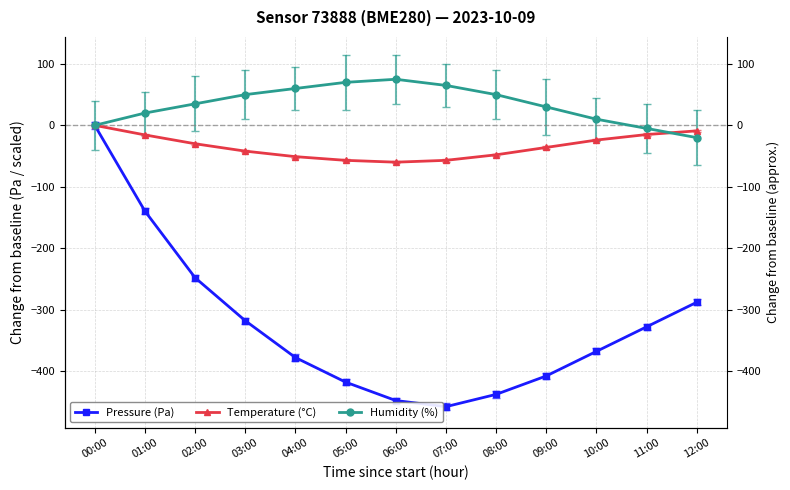

What is the difference between the maximum and minimum values in the Pressure (Pa) series?

458.1